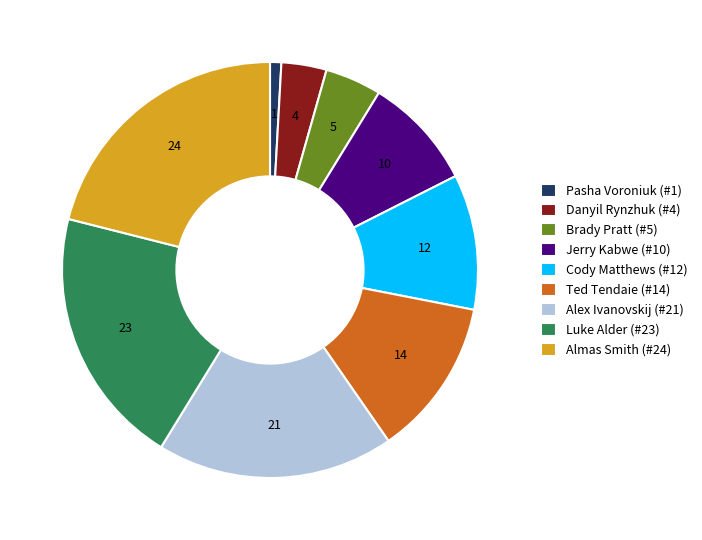

Approximately how many times larger is the value at Cody Matthews (#12) compared to Brady Pratt (#5)?

2.4